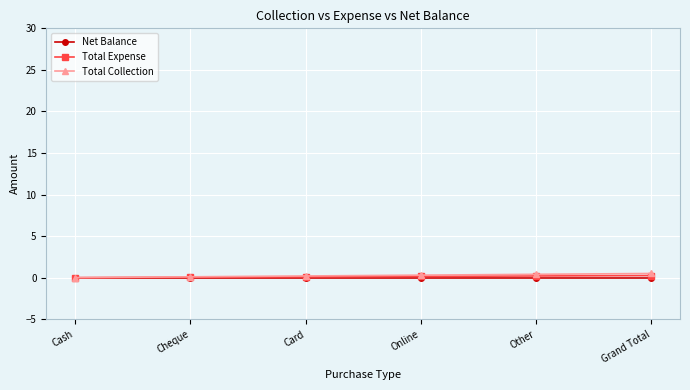

List the series in order of their peak value, highest first.

Total Collection, Total Expense, Net Balance